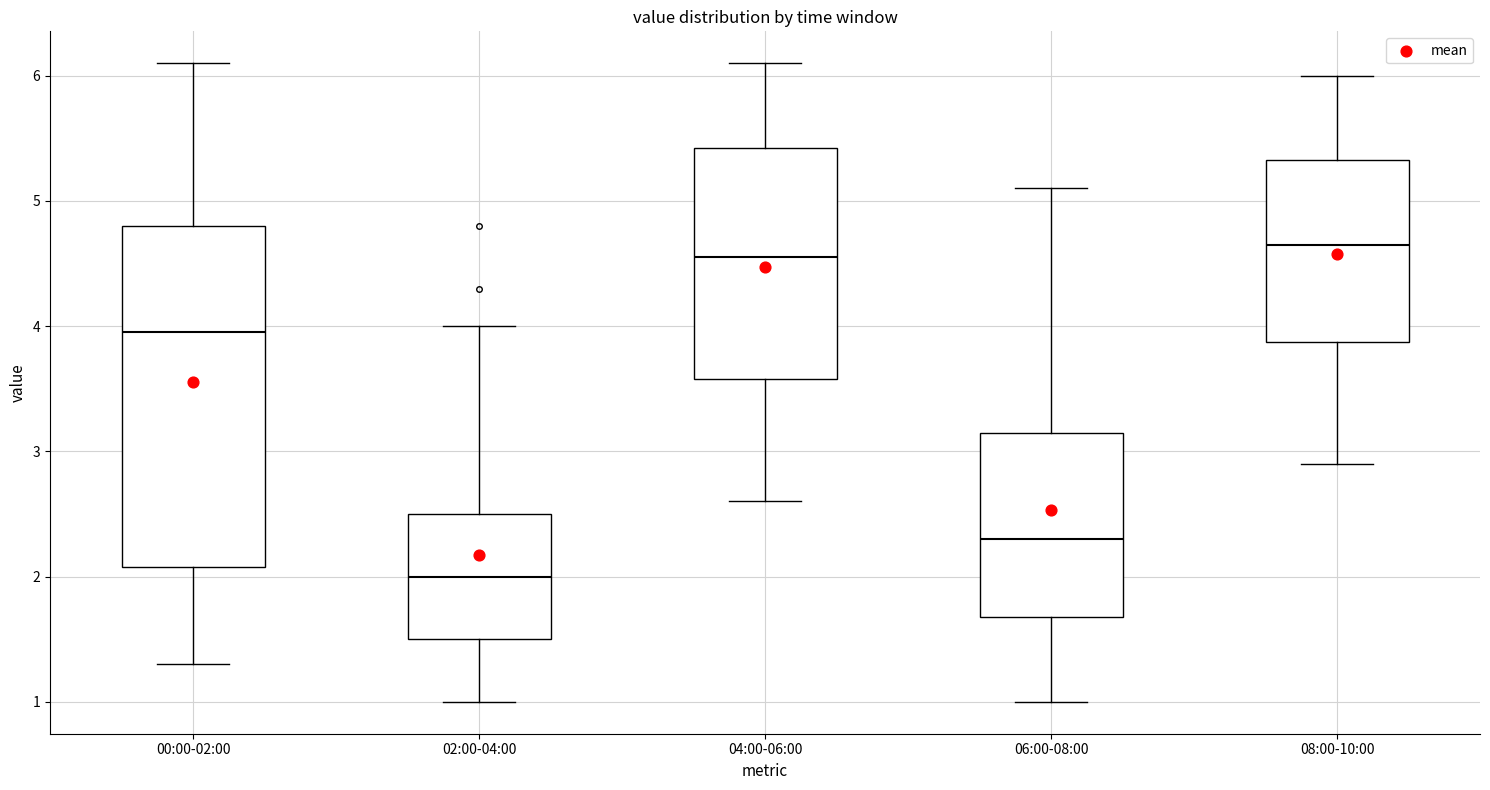

Comparing the boxes themselves (not the whiskers), which one is the tallest?

00:00-02:00